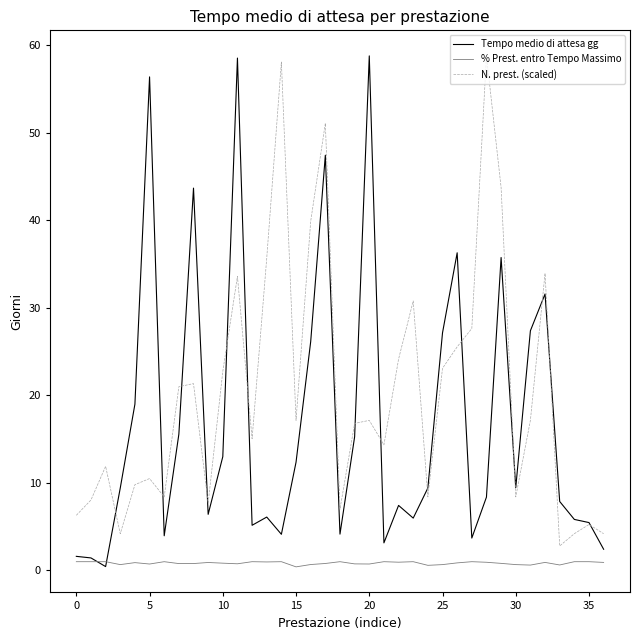

Which series has the largest range (max minus min)?

Tempo medio di attesa gg